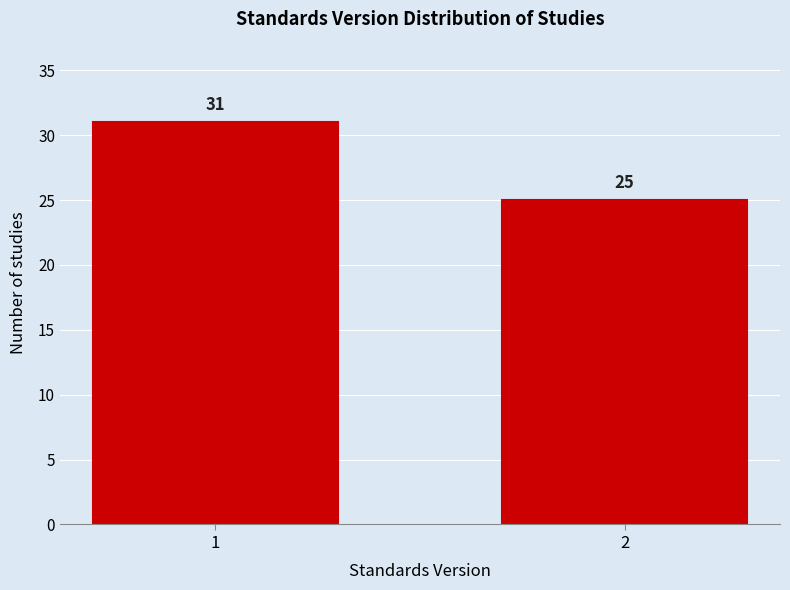

Reading left to right, transcribe all the data shown in this chart.

31	25